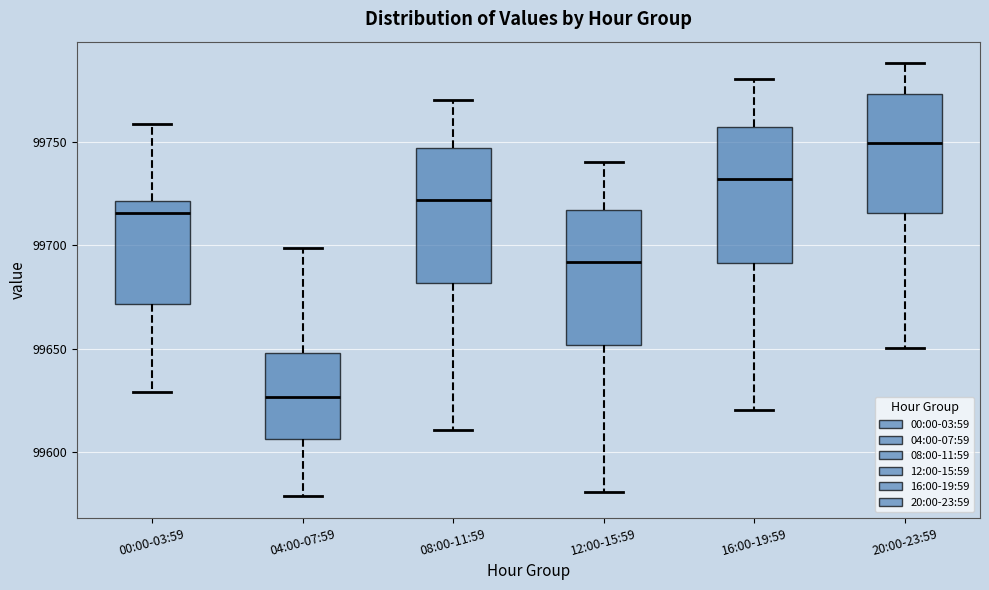

Where does the median line of the box for 04:00-07:59 sit on the y-axis? The values are not printed on the chart, so give them approximately, as read against the axis.

99625